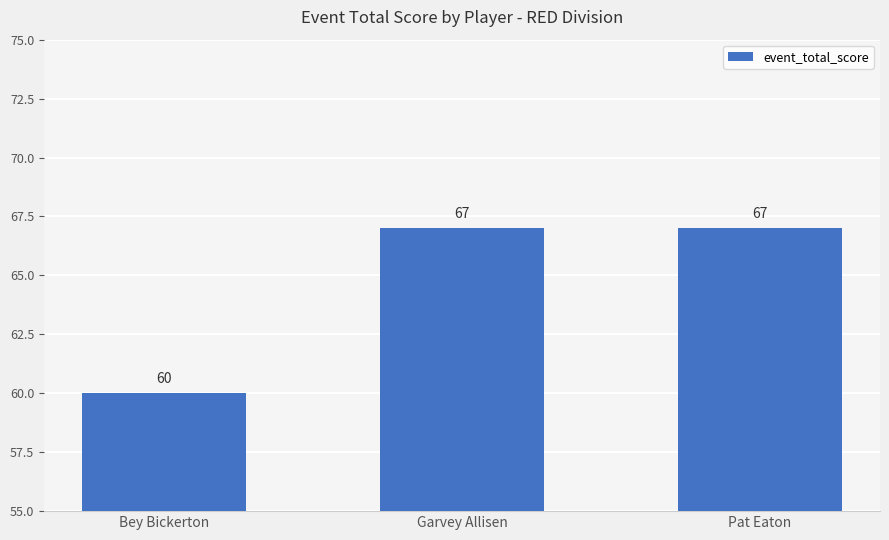

What is the label of the 3rd bar from the right?

Bey Bickerton